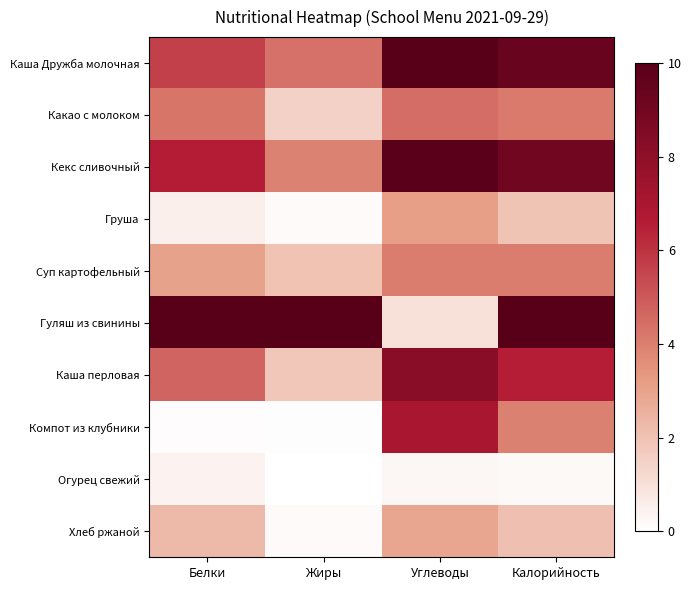

At how many categories does at least one series exceed 3?

4